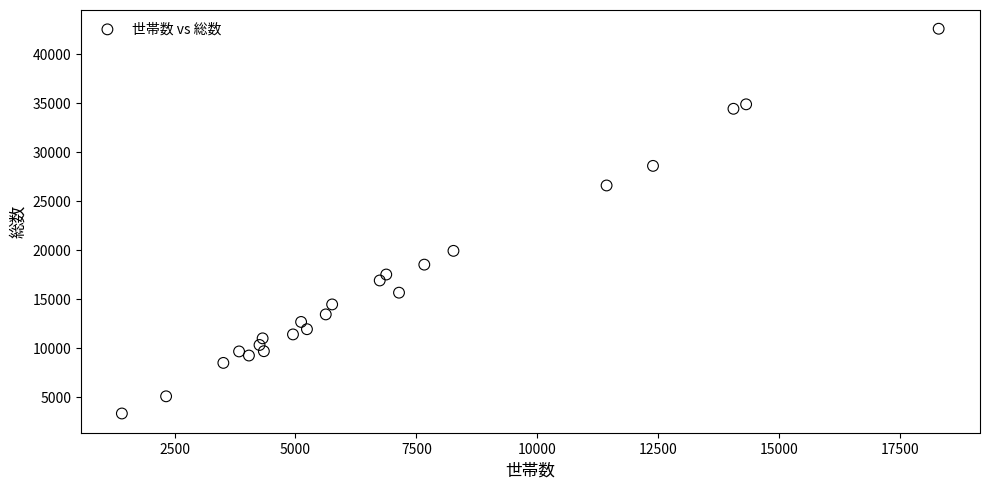

What Y value in the scatter plot is closest to 22909?

19874